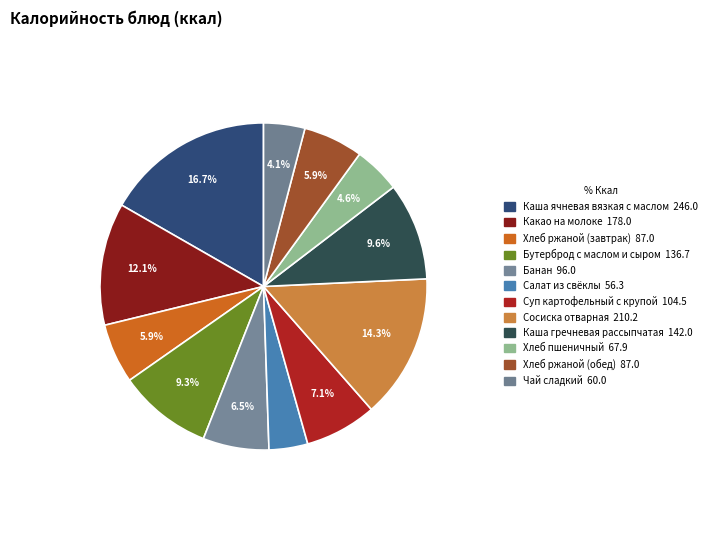

How many segments does this pie chart have?

12